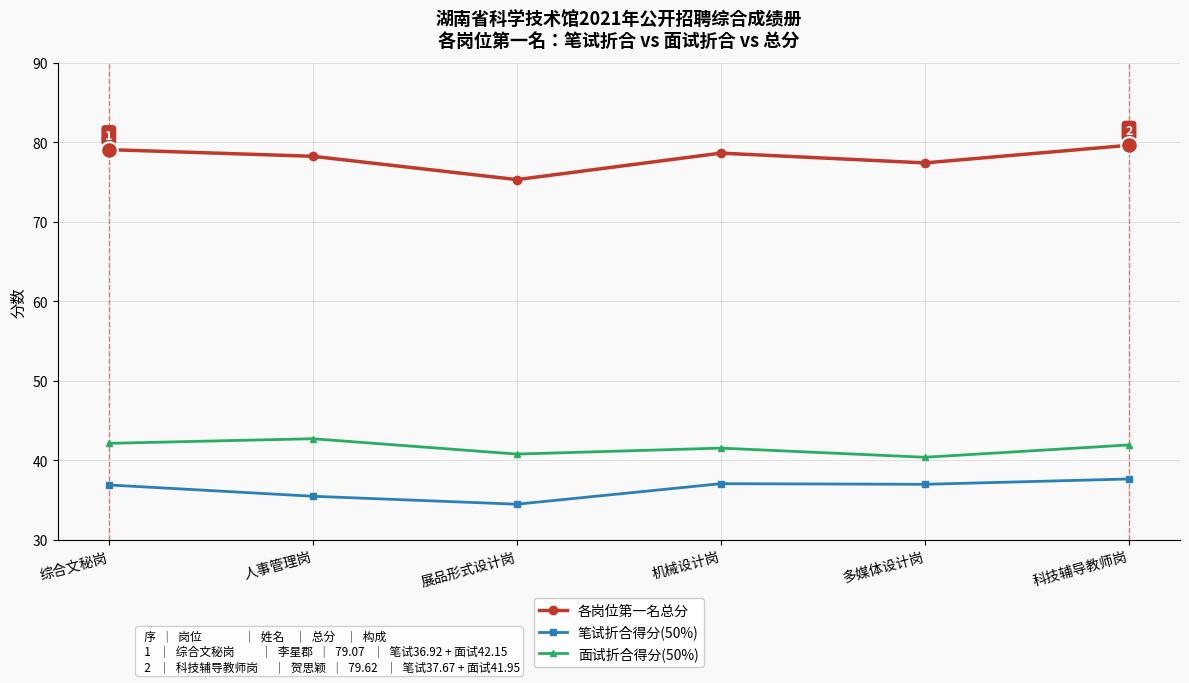

What is the average value of the 面试折合得分(50%) series?

41.6